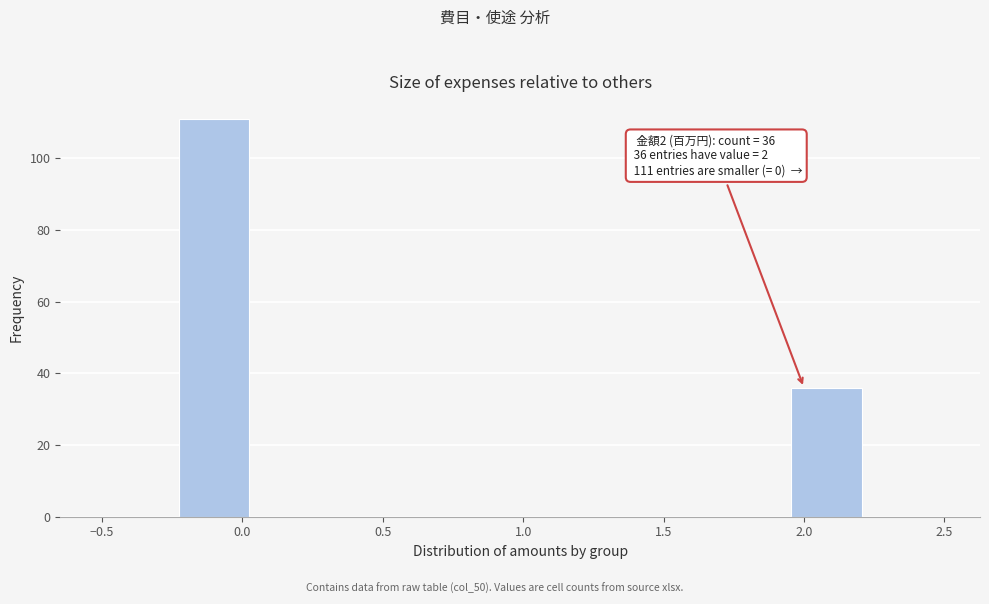

Over which range of the x-axis is the bar tallest?

-0.25 to 0.05